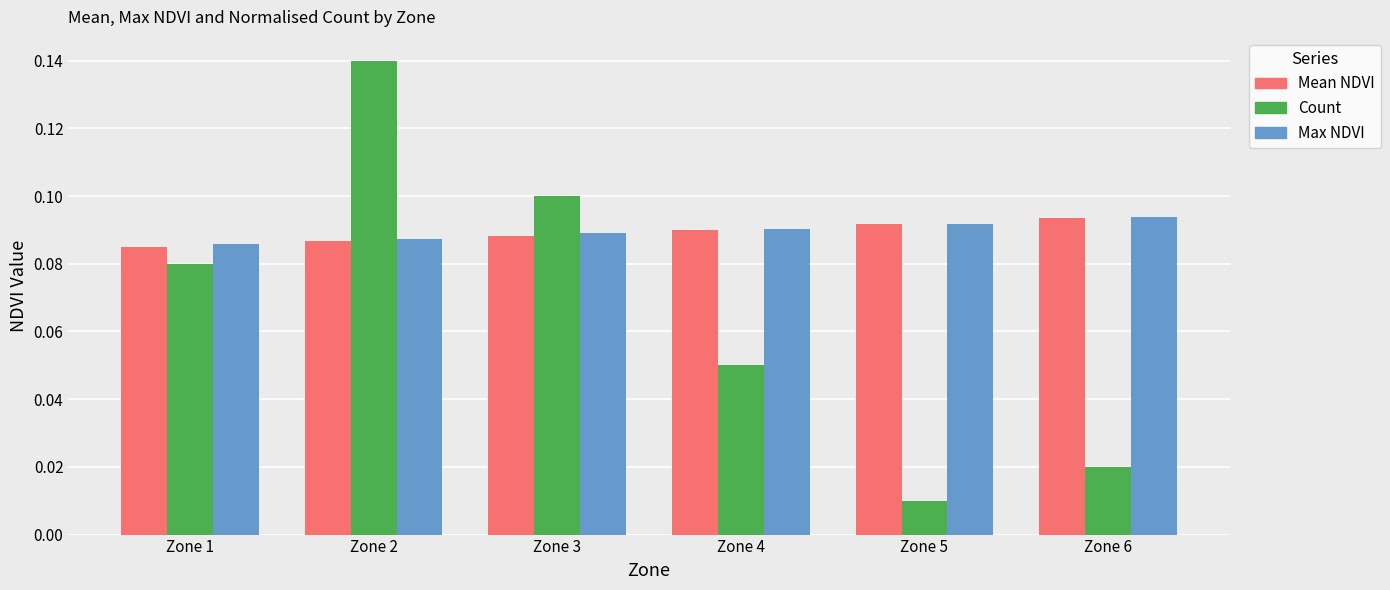

Which series has the widest spread of values?

Count